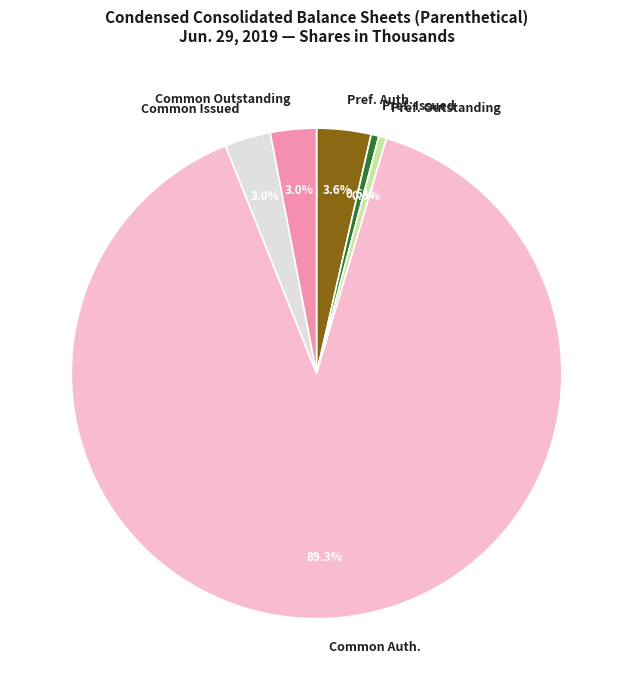

Does any single category account for the majority?

Yes